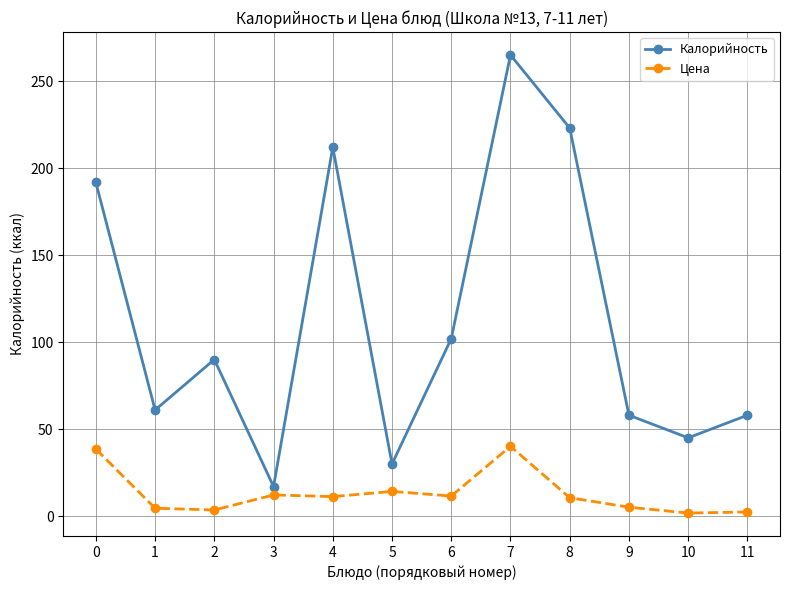

The Калорийность series shows 94.9 at 11. True or false?

False